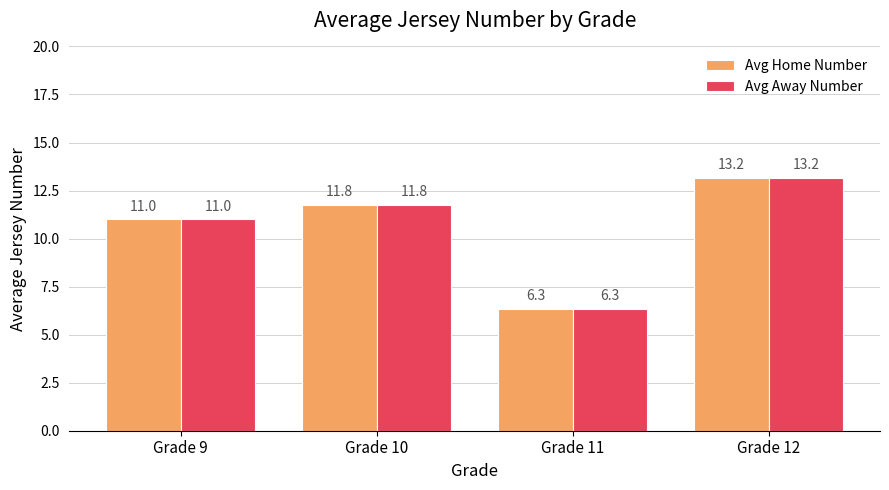

How many series are shown in this chart?

2